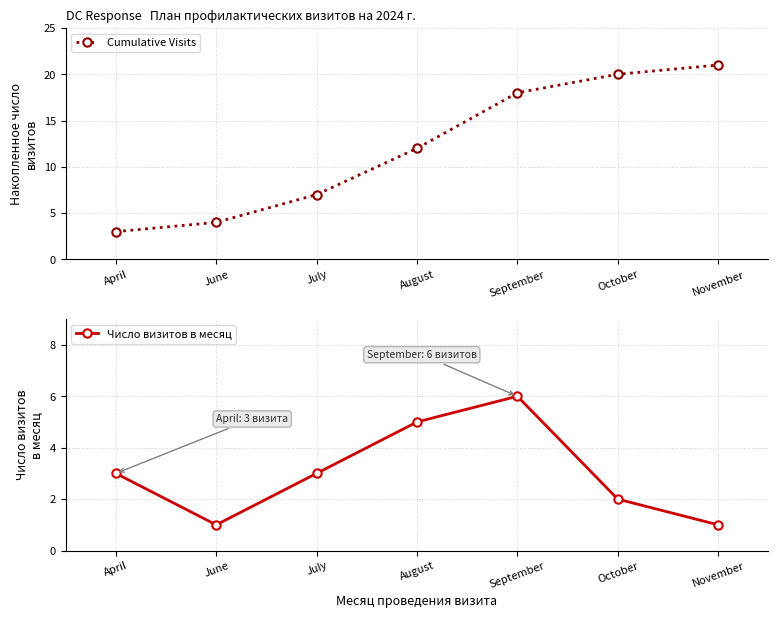

Reading left to right, what are all the values shown in this chart?

Cumulative Visits: 3	4	7	12	18	20	21
Число визитов в месяц: 3	1	3	5	6	2	1